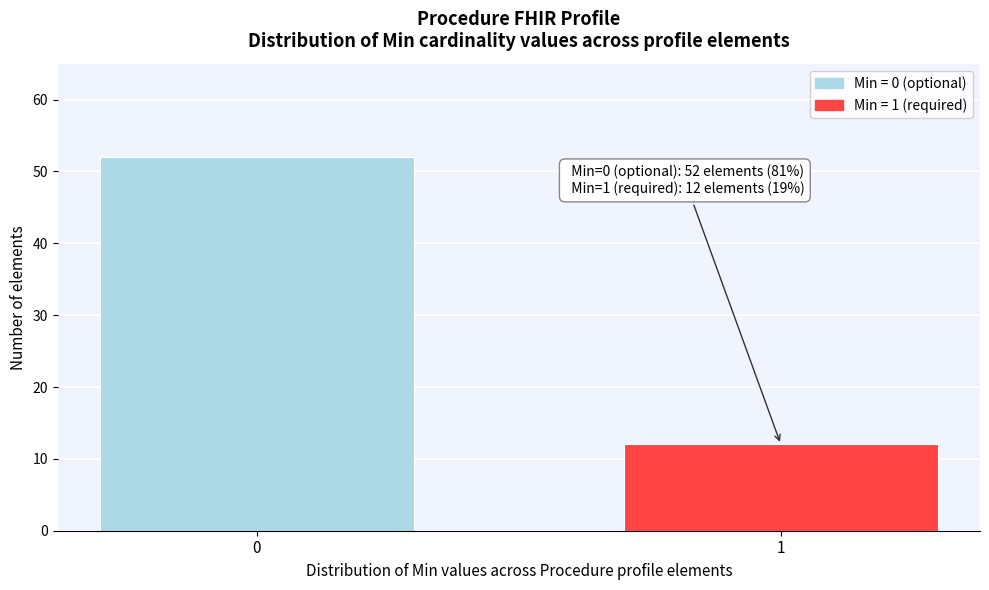

Reading left to right, transcribe all the data shown in this chart.

0=52	1=12